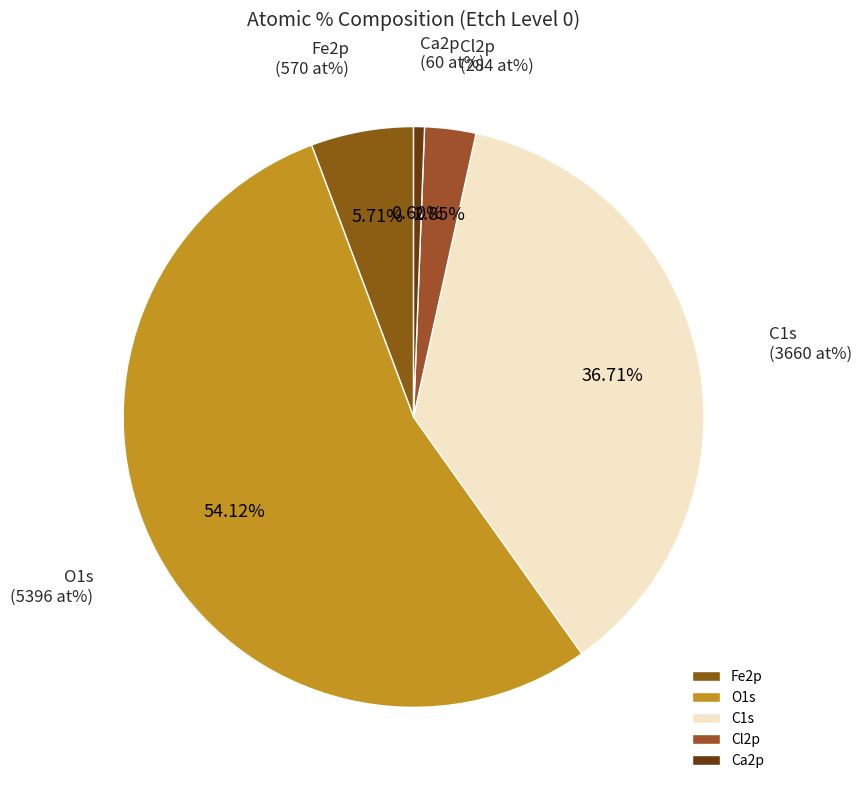

How many segments does this pie chart have?

5